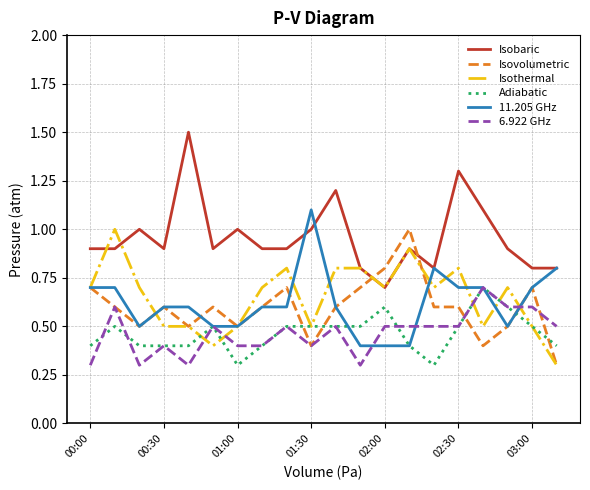

What are all the series names shown in the legend?

Isobaric, Isovolumetric, Isothermal, Adiabatic, 11.205 GHz, 6.922 GHz